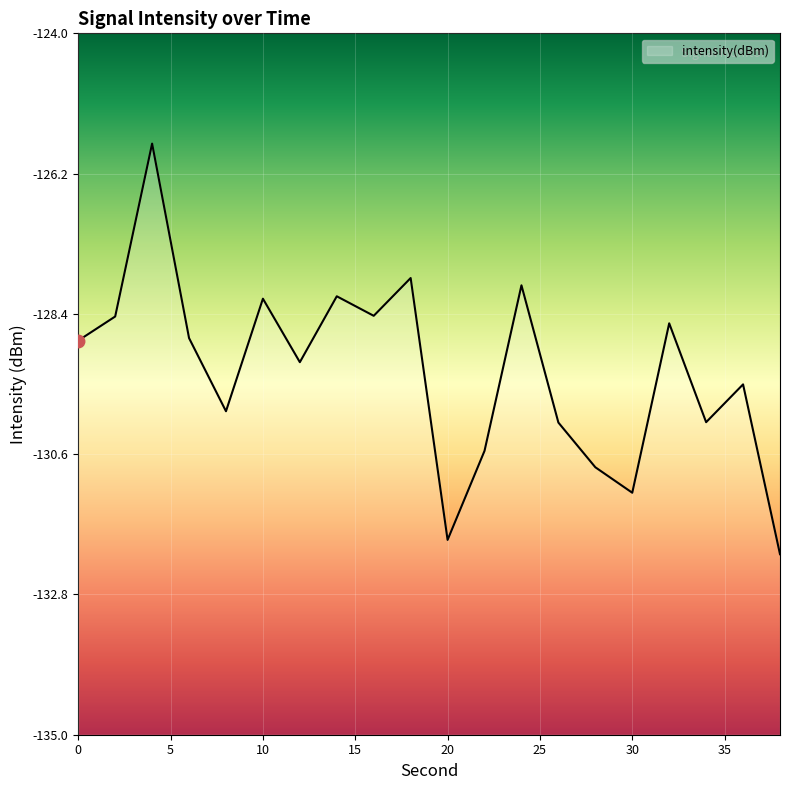

Where does the data first go above -128?

4